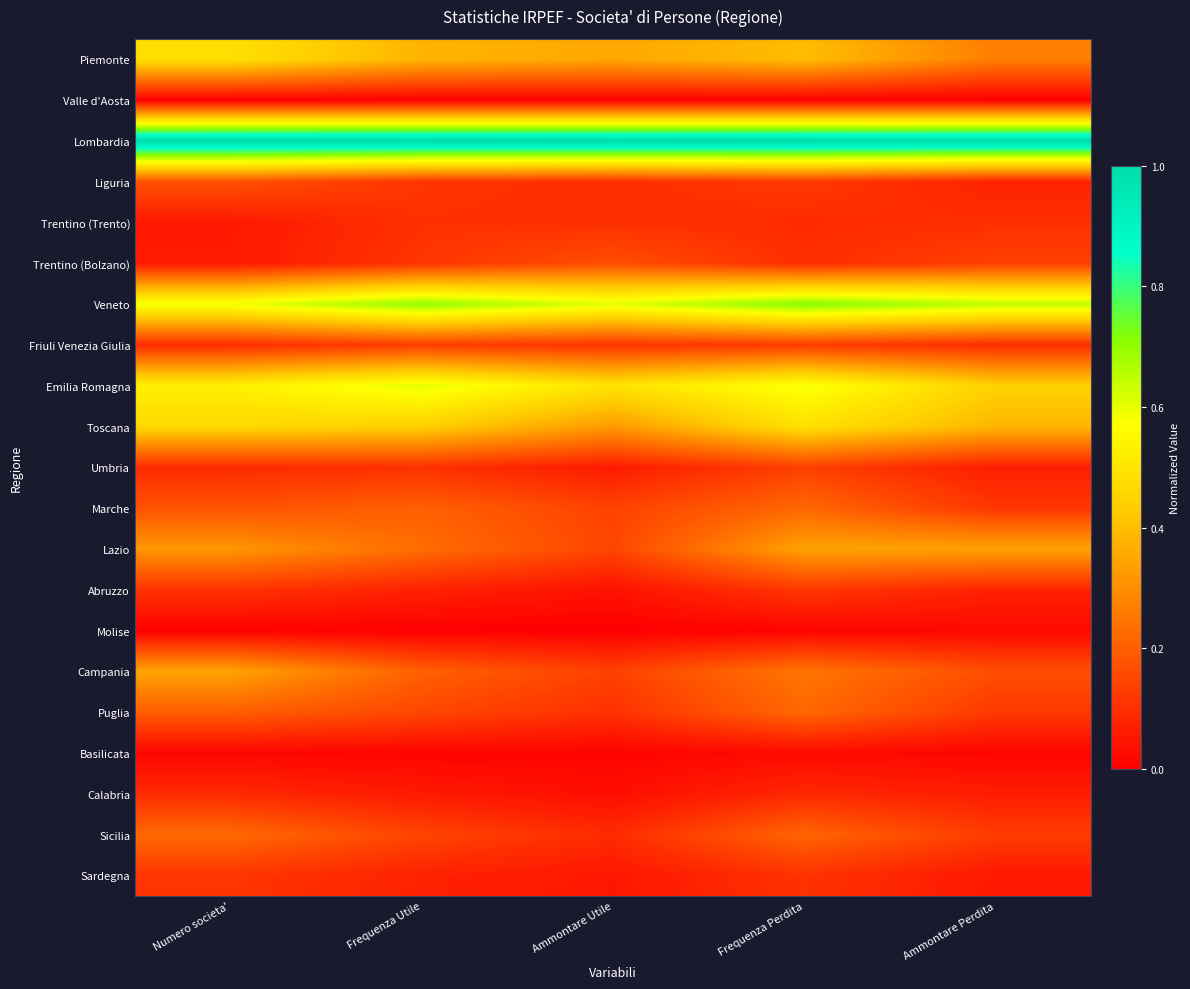

Reading left to right, list all the values displayed in this chart.

Piemonte: Numero societa'=0.5	Frequenza Utile=0.4	Ammontare Utile=0.4	Frequenza Perdita=0.4	Ammontare Perdita=0.3
Valle d'Aosta: Numero societa'=0.0	Frequenza Utile=0.0	Ammontare Utile=0.0	Frequenza Perdita=0.0	Ammontare Perdita=0.0
Lombardia: Numero societa'=1.0	Frequenza Utile=1.0	Ammontare Utile=1.0	Frequenza Perdita=1.0	Ammontare Perdita=1.0
Liguria: Numero societa'=0.2	Frequenza Utile=0.1	Ammontare Utile=0.1	Frequenza Perdita=0.1	Ammontare Perdita=0.1
Trentino (Trento): Numero societa'=0.1	Frequenza Utile=0.1	Ammontare Utile=0.1	Frequenza Perdita=0.1	Ammontare Perdita=0.1
Trentino (Bolzano): Numero societa'=0.1	Frequenza Utile=0.1	Ammontare Utile=0.2	Frequenza Perdita=0.1	Ammontare Perdita=0.1
Veneto: Numero societa'=0.6	Frequenza Utile=0.7	Ammontare Utile=0.6	Frequenza Perdita=0.7	Ammontare Perdita=0.6
Friuli Venezia Giulia: Numero societa'=0.1	Frequenza Utile=0.1	Ammontare Utile=0.1	Frequenza Perdita=0.1	Ammontare Perdita=0.1
Emilia Romagna: Numero societa'=0.5	Frequenza Utile=0.6	Ammontare Utile=0.5	Frequenza Perdita=0.6	Ammontare Perdita=0.4
Toscana: Numero societa'=0.5	Frequenza Utile=0.4	Ammontare Utile=0.3	Frequenza Perdita=0.5	Ammontare Perdita=0.4
Umbria: Numero societa'=0.1	Frequenza Utile=0.1	Ammontare Utile=0.1	Frequenza Perdita=0.1	Ammontare Perdita=0.1
Marche: Numero societa'=0.2	Frequenza Utile=0.2	Ammontare Utile=0.1	Frequenza Perdita=0.2	Ammontare Perdita=0.1
Lazio: Numero societa'=0.3	Frequenza Utile=0.2	Ammontare Utile=0.1	Frequenza Perdita=0.3	Ammontare Perdita=0.3
Abruzzo: Numero societa'=0.1	Frequenza Utile=0.1	Ammontare Utile=0.0	Frequenza Perdita=0.1	Ammontare Perdita=0.1
Molise: Numero societa'=0.0	Frequenza Utile=0.0	Ammontare Utile=0.0	Frequenza Perdita=0.0	Ammontare Perdita=0.0
Campania: Numero societa'=0.3	Frequenza Utile=0.2	Ammontare Utile=0.1	Frequenza Perdita=0.2	Ammontare Perdita=0.2
Puglia: Numero societa'=0.2	Frequenza Utile=0.1	Ammontare Utile=0.1	Frequenza Perdita=0.2	Ammontare Perdita=0.1
Basilicata: Numero societa'=0.0	Frequenza Utile=0.0	Ammontare Utile=0.0	Frequenza Perdita=0.0	Ammontare Perdita=0.0
Calabria: Numero societa'=0.1	Frequenza Utile=0.1	Ammontare Utile=0.0	Frequenza Perdita=0.1	Ammontare Perdita=0.1
Sicilia: Numero societa'=0.2	Frequenza Utile=0.1	Ammontare Utile=0.1	Frequenza Perdita=0.2	Ammontare Perdita=0.1
Sardegna: Numero societa'=0.1	Frequenza Utile=0.1	Ammontare Utile=0.1	Frequenza Perdita=0.1	Ammontare Perdita=0.1